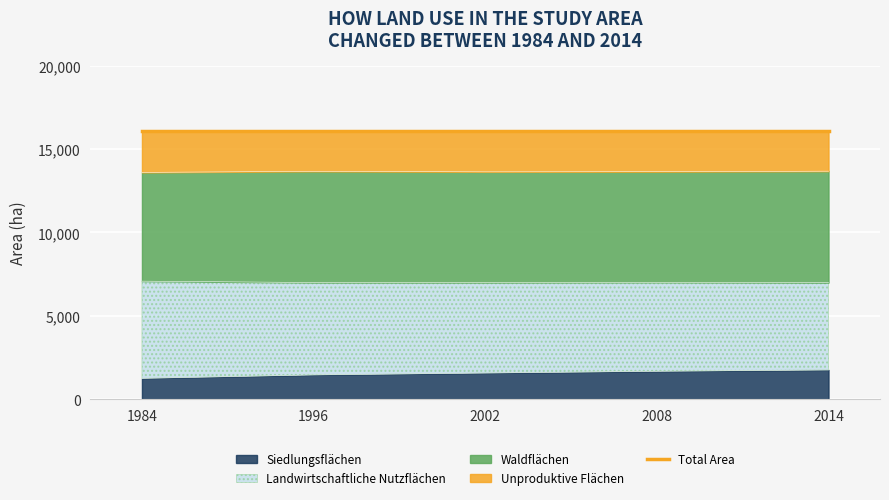

The Siedlungsflächen series shows 1465 at 1996. True or false?

True